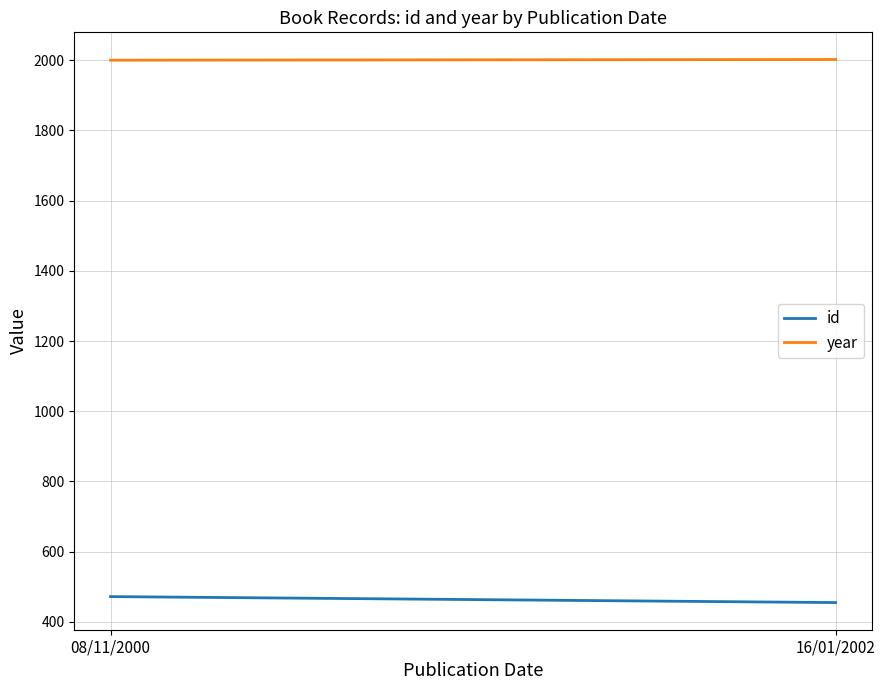

What is the difference between the year values at 08/11/2000 and 16/01/2002?

2